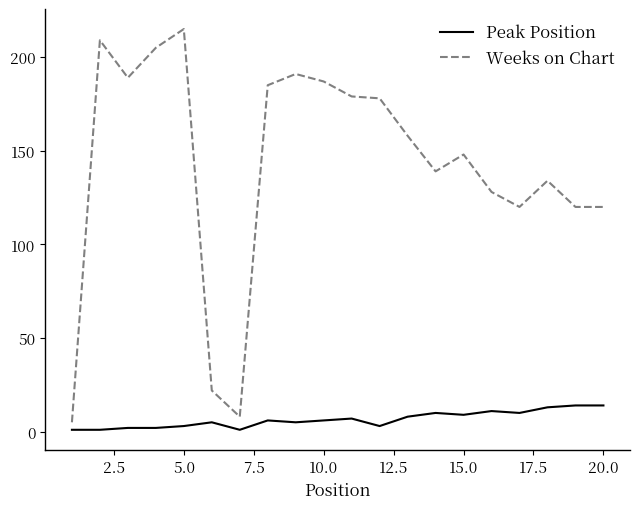

What is the average value of the Peak Position series?

7